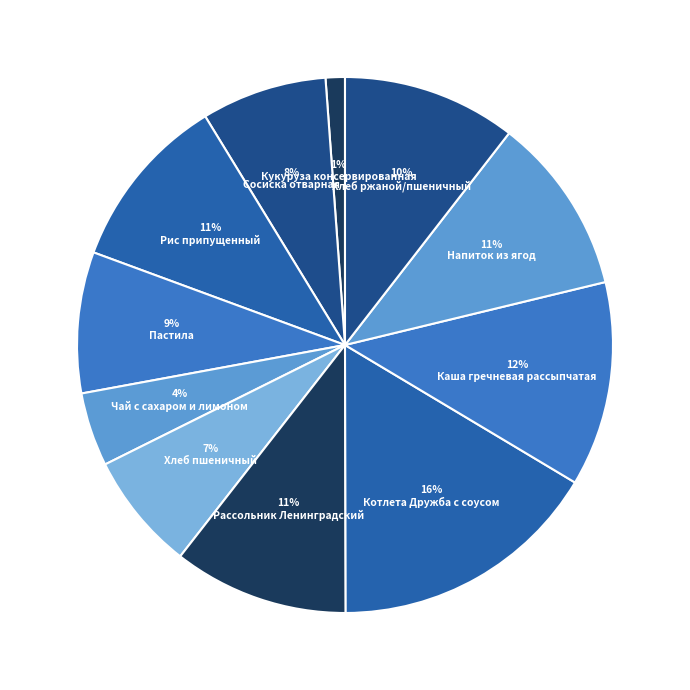

Count the number of slices in the pie.

11